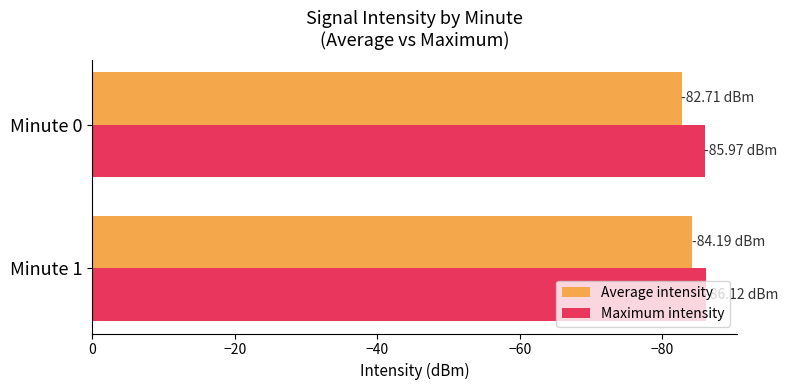

What is the difference between the highest and lowest values at Minute 1?

1.9